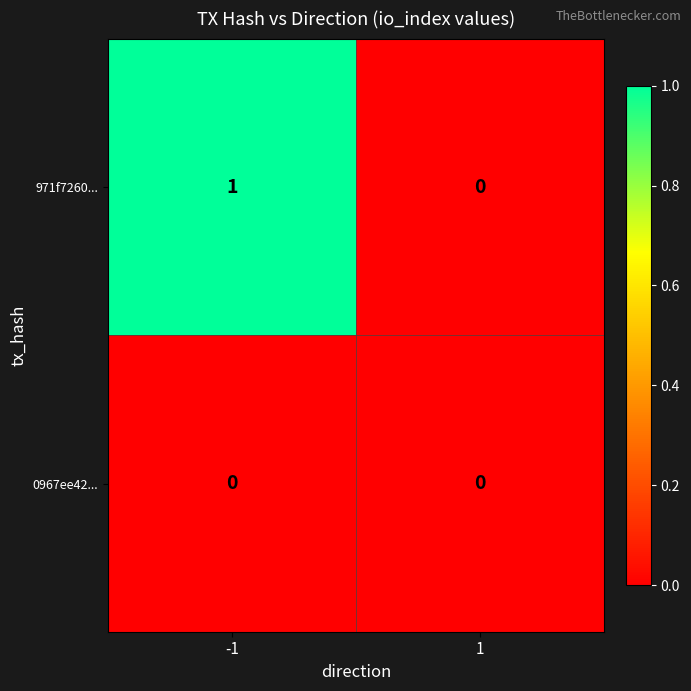

At which category is the sum across all series the highest?

-1